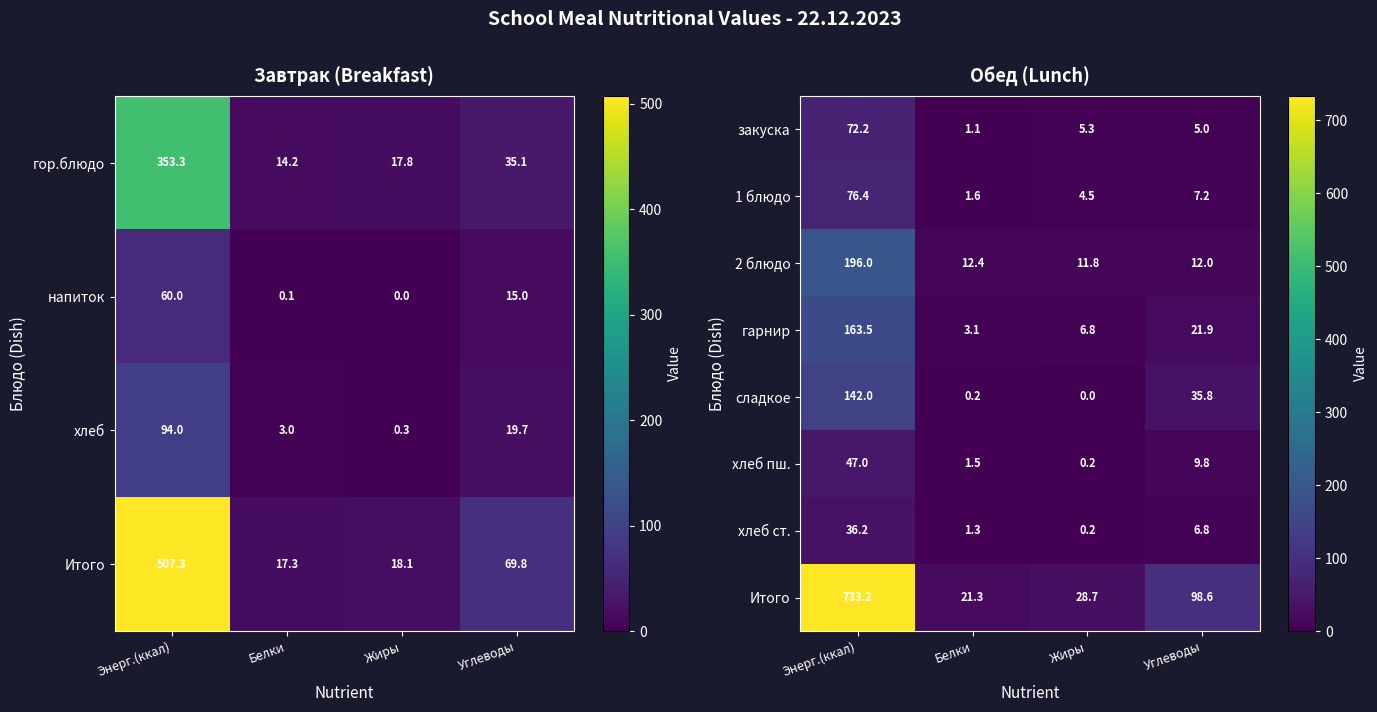

List the labels in order of гарнир value, largest first.

Энерг.(ккал), Углеводы, Жиры, Белки